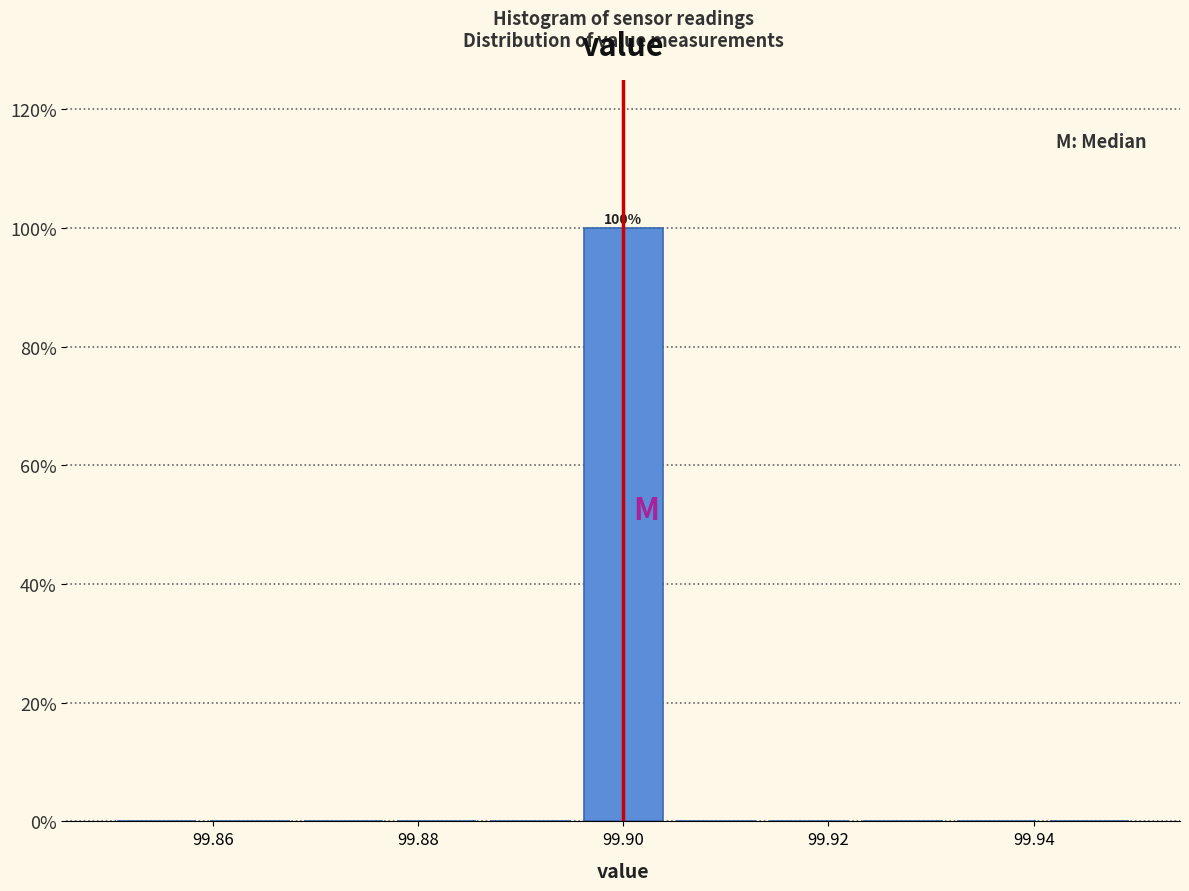

Over which range of the x-axis is the bar tallest?

99.896 to 99.904